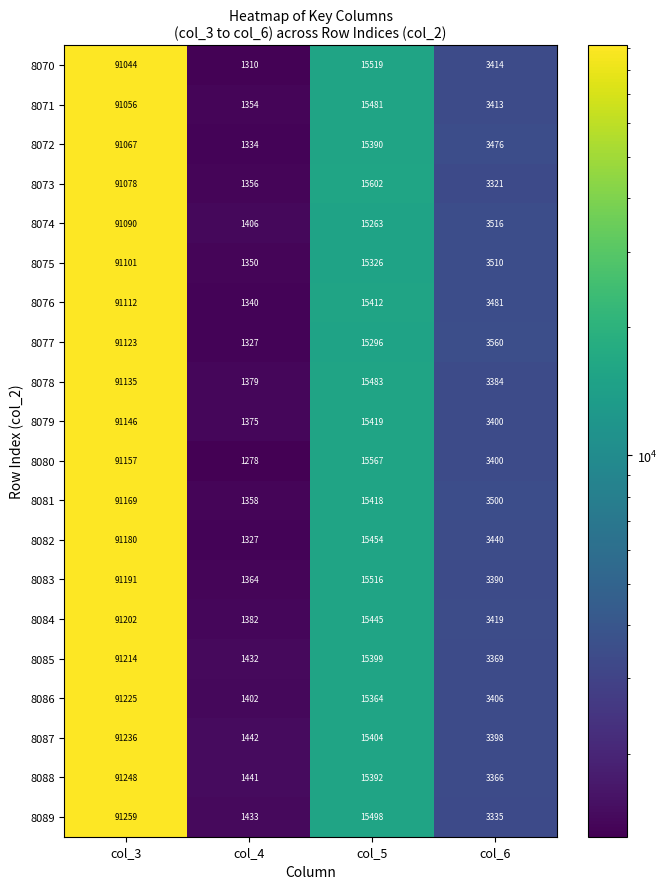

List the series in order of their peak value, highest first.

8089, 8088, 8087, 8086, 8085, 8084, 8083, 8082, 8081, 8080, 8079, 8078, 8077, 8076, 8075, 8074, 8073, 8072, 8071, 8070